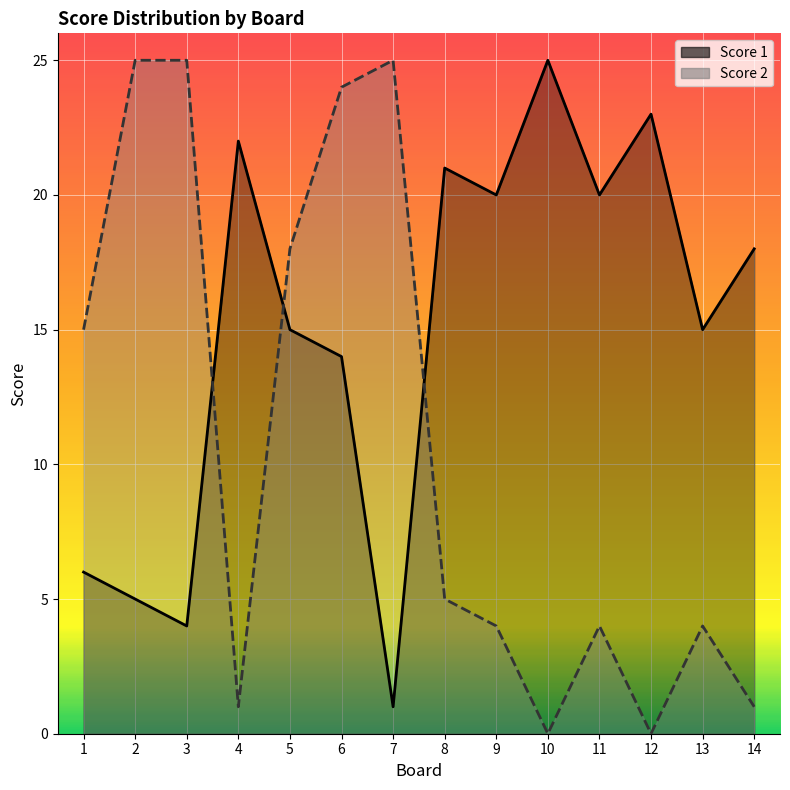

Which series has the widest spread of values?

Score 2